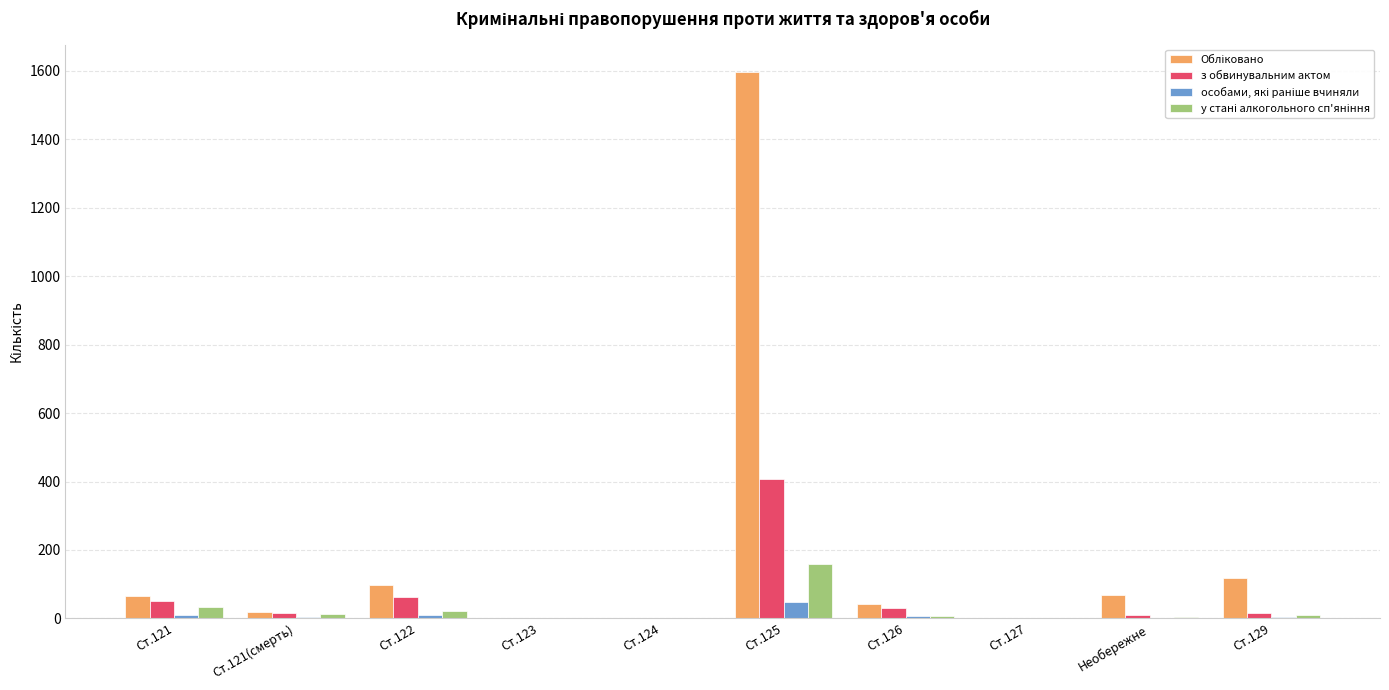

How many distinct data groups are displayed?

4